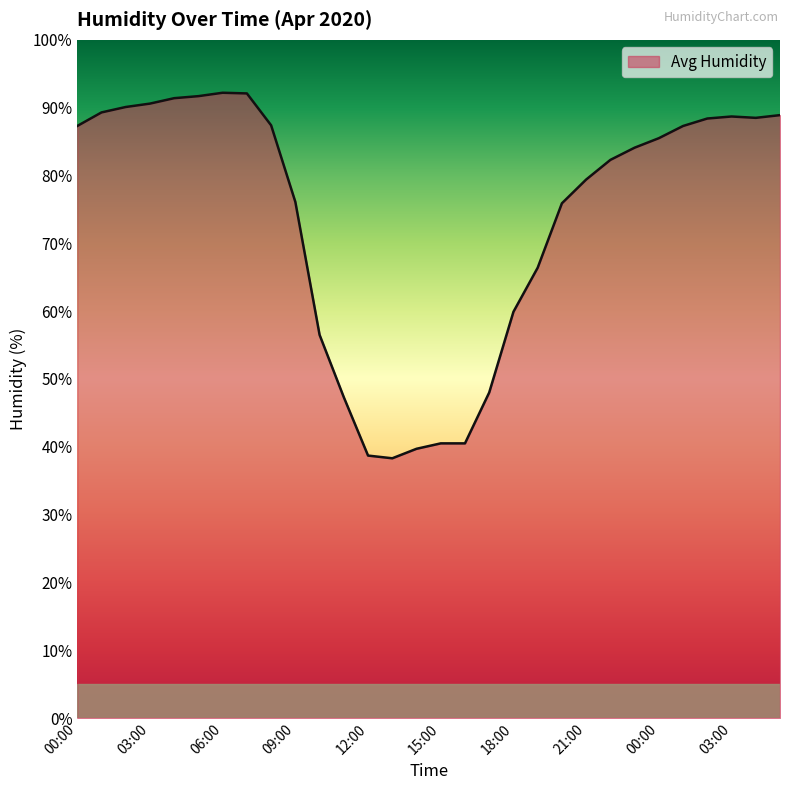

How many lines are shown in the chart?

1